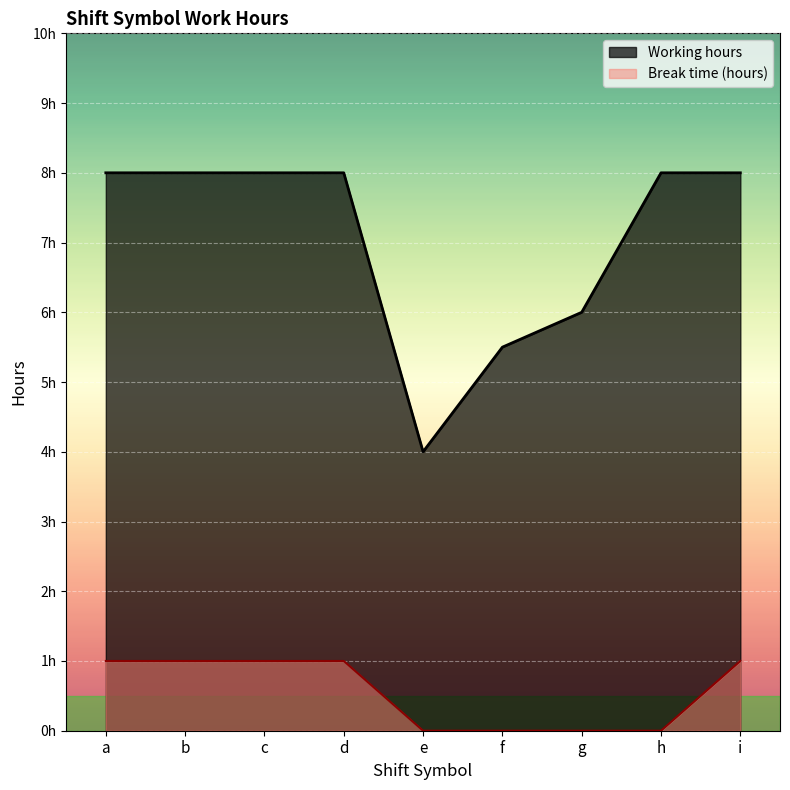

What are all the series names shown in the legend?

Working hours, Break time (hours)